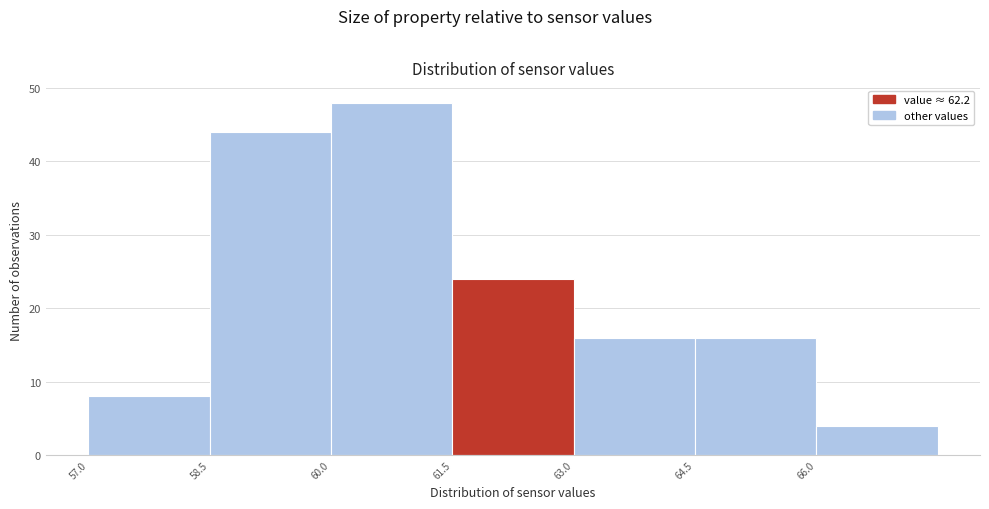

Reading left to right, transcribe this chart: for each bar, give the range it covers on the x-axis and its height. Neither the bar edges nor the heights are printed on the chart, so give them approximately, as read against the axes.

57.0 to 58.5: 8
58.5 to 60.0: 44
60.0 to 61.5: 48
61.5 to 63.0: 24
63.0 to 64.5: 16
64.5 to 66.0: 16
66.0 to 67.5: 4